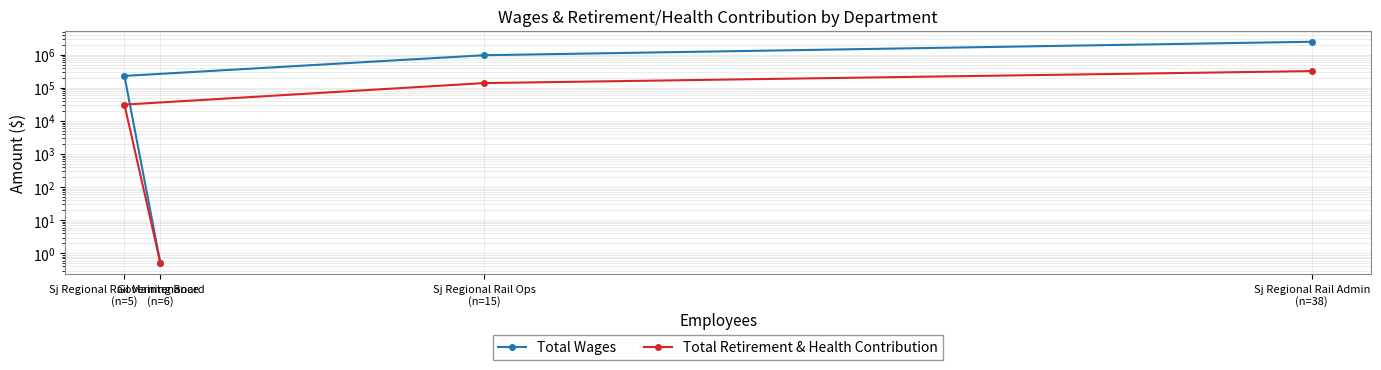

What are all the series names shown in the legend?

Total Wages, Total Retirement & Health Contribution